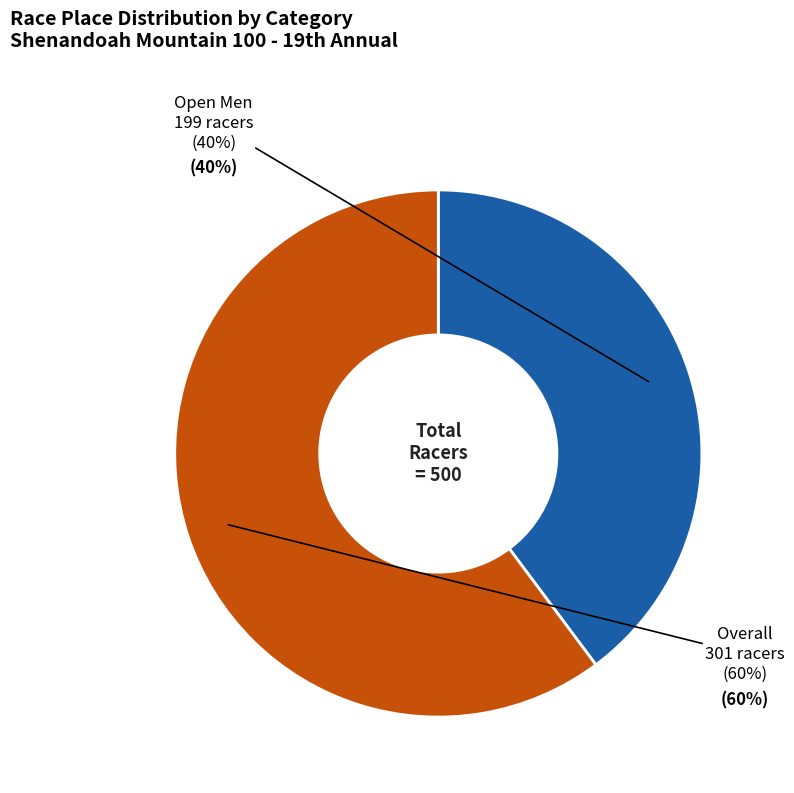

To the nearest percent, what is the average slice percentage?

50%